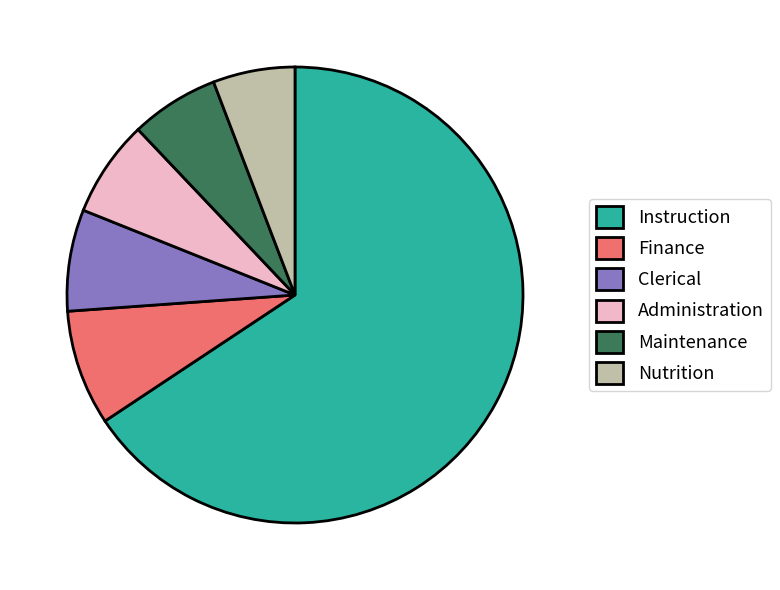

How many segments does this pie chart have?

6